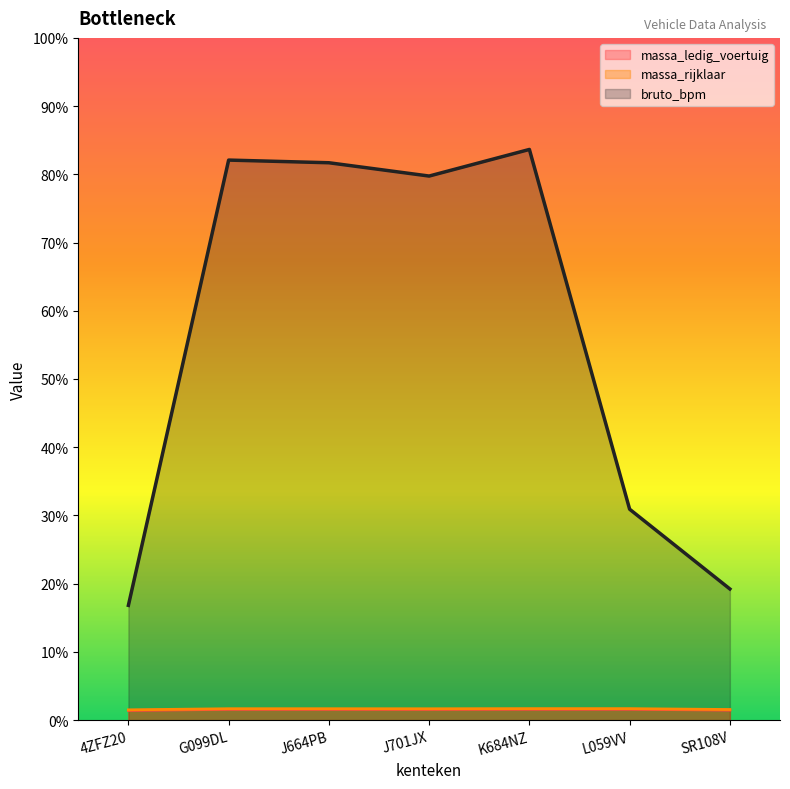

At which category does massa_ledig_voertuig reach its first local peak?

G099DL